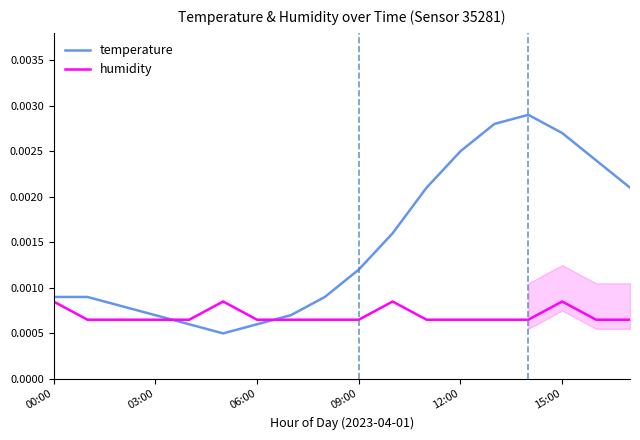

Which series has the largest total across all categories?

temperature